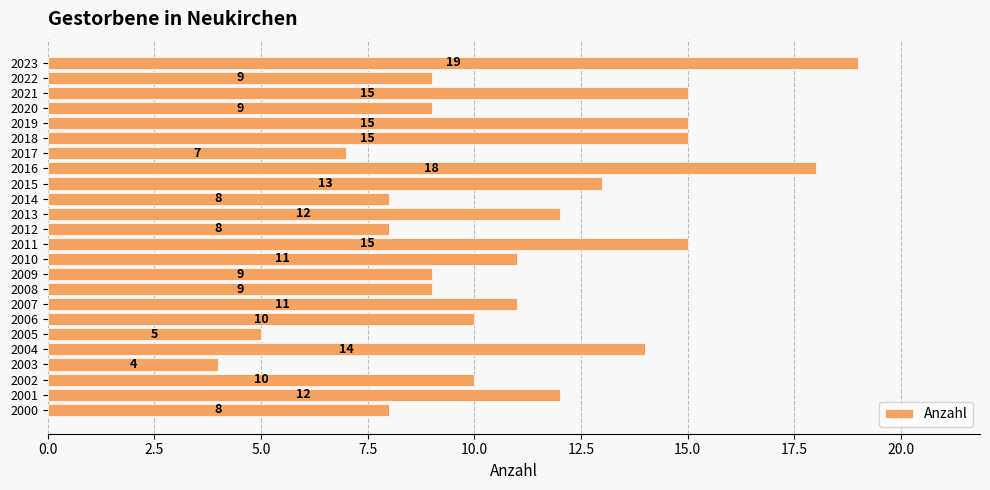

How many values are below 11?

12